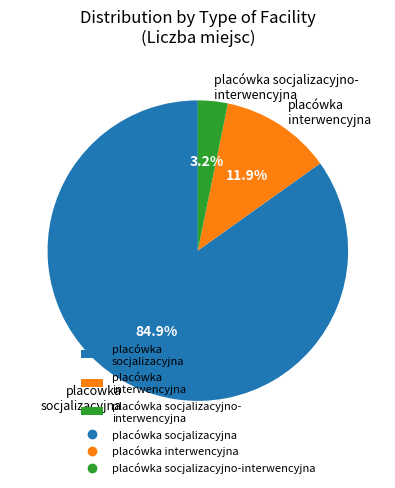

Do placówka socjalizacyjna and placówka interwencyjna together represent more than half of the pie?

Yes